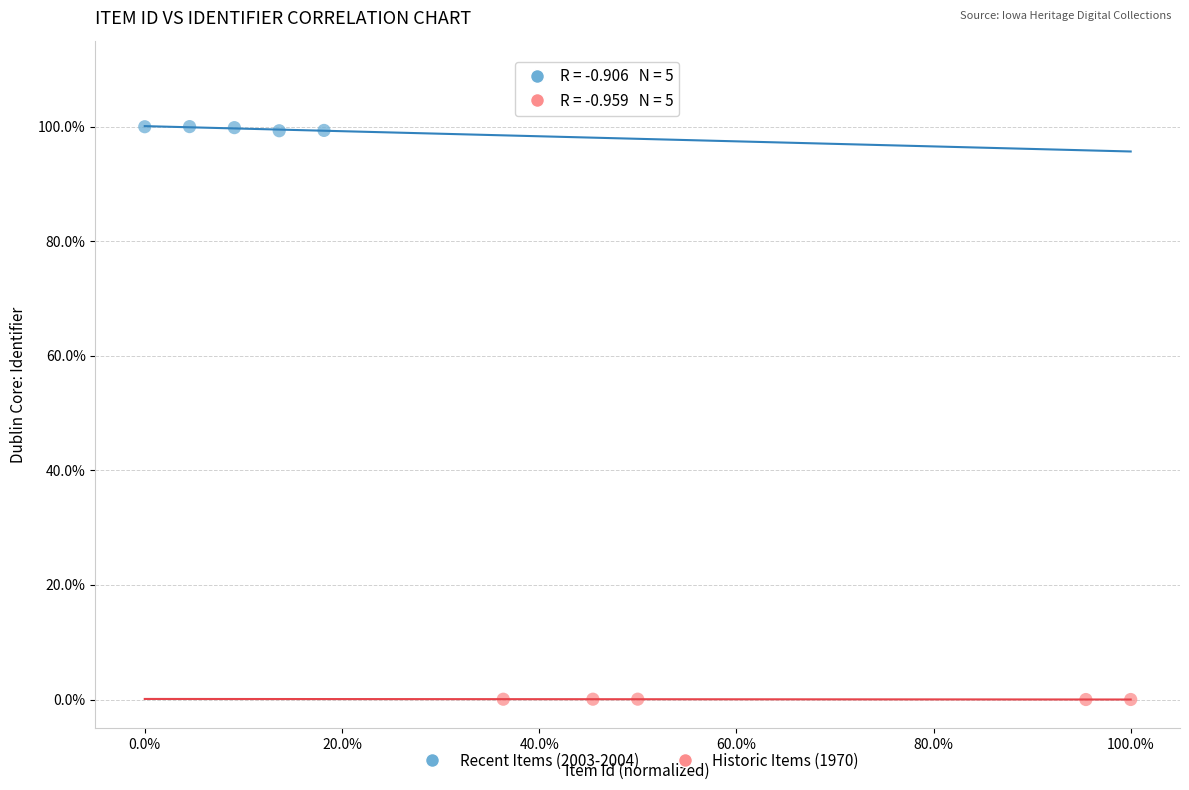

Which series has the largest Y range (max minus min)?

Recent Items (2003-2004)